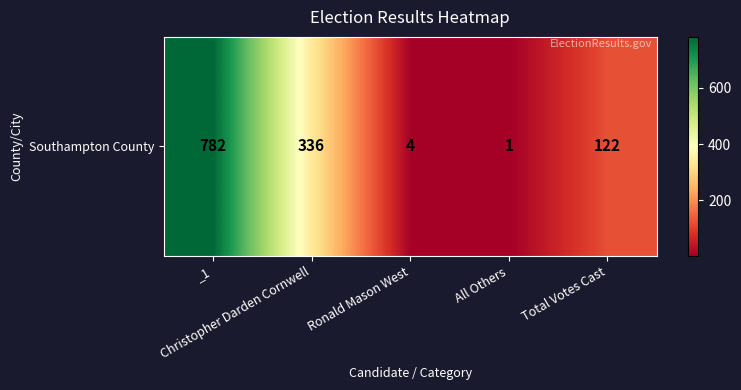

What is the greatest value displayed?

782